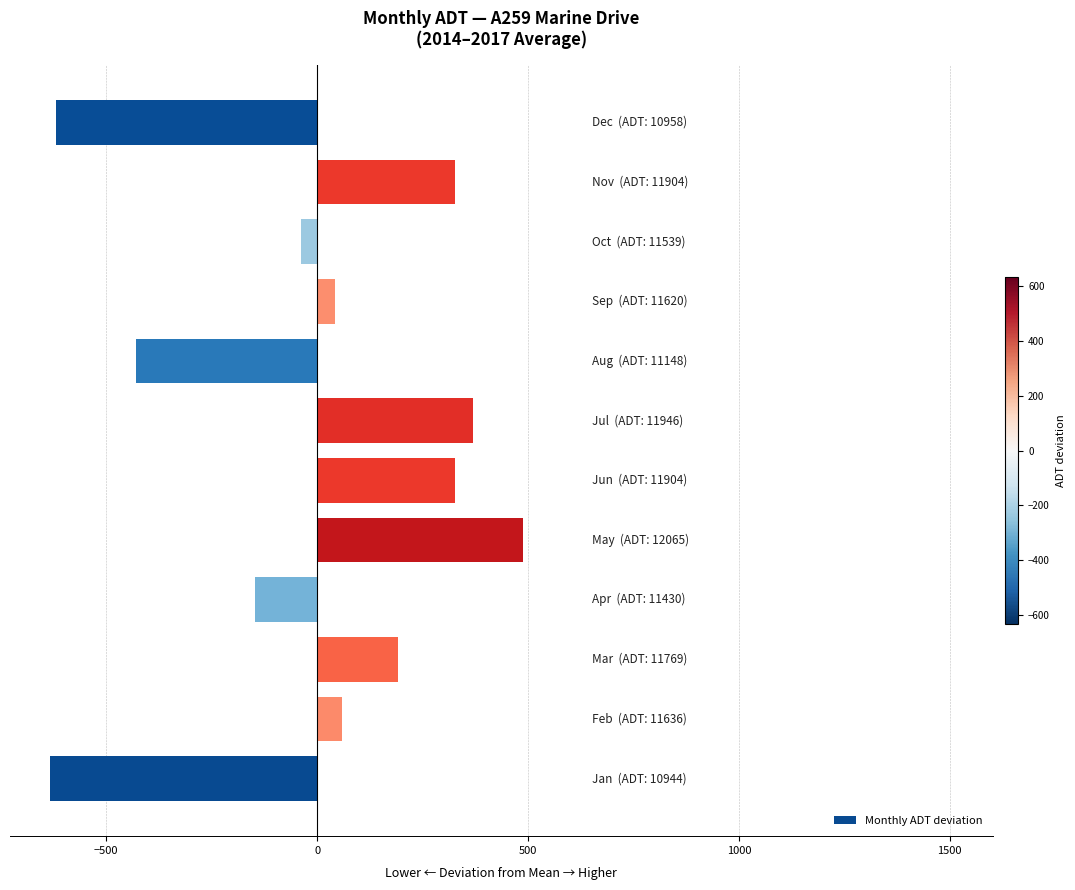

What is the maximum value shown in the chart?

487.8